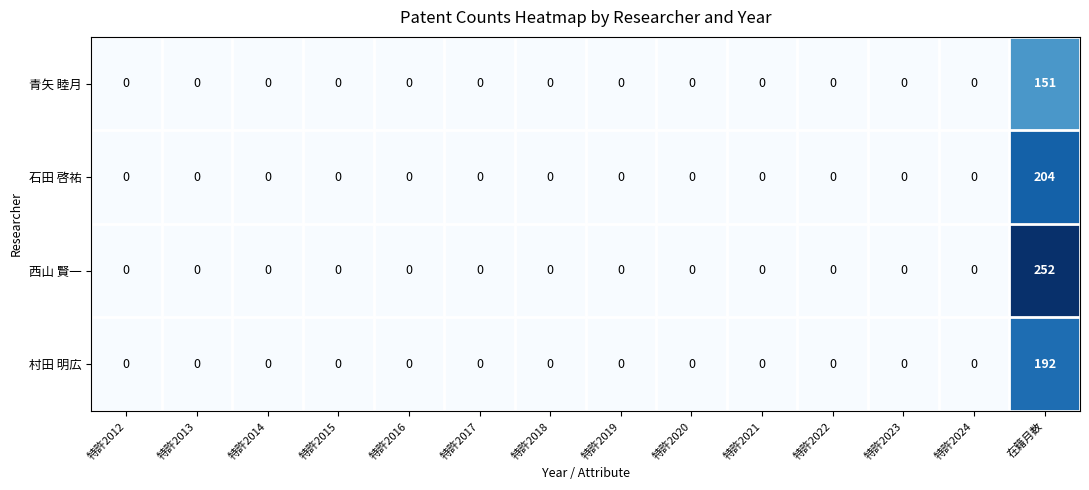

Which series has the largest total across all categories?

西山 賢一